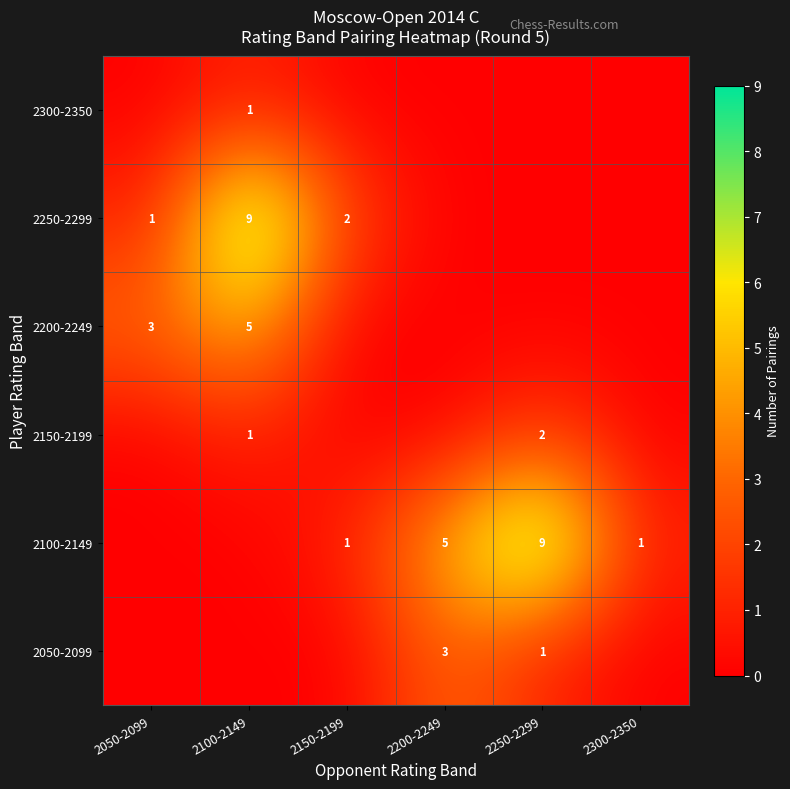

The 2250-2299 series shows 2 at 2150-2199. True or false?

True